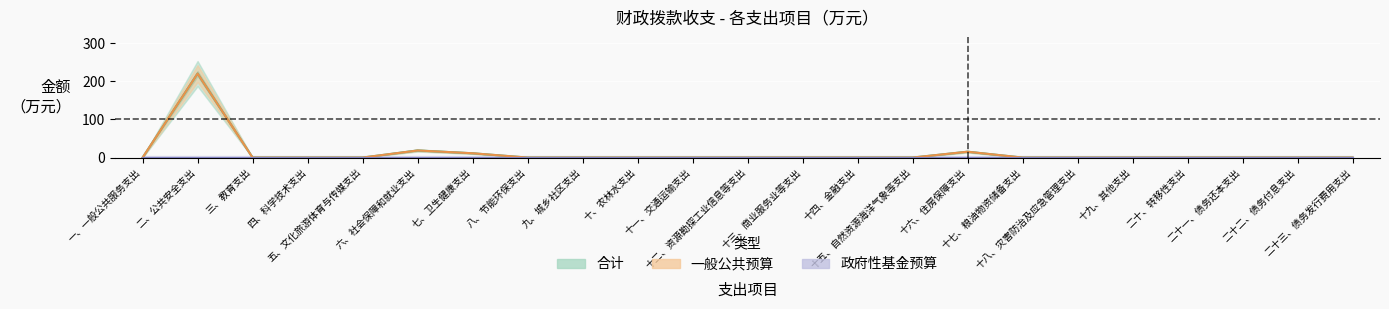

What is the label of the 7th point from the right?

十七、粮油物资储备支出